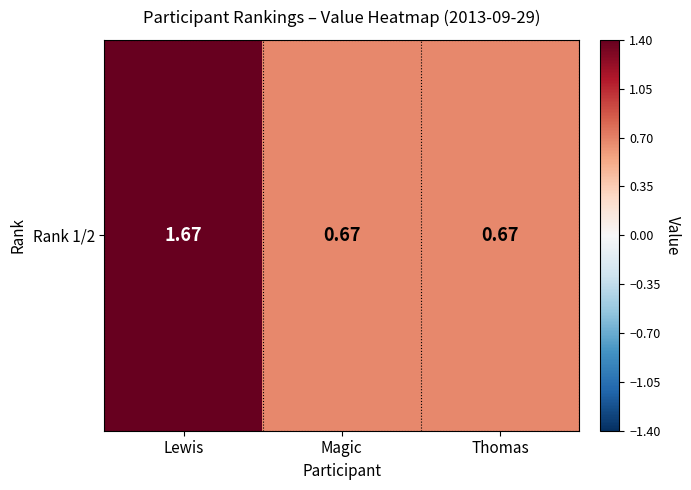

Which category has the highest value across all series?

Lewis